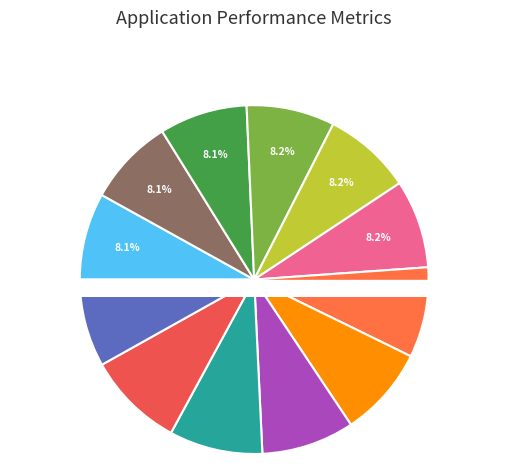

What portion of the pie excludes Scooter 70?

91.9%